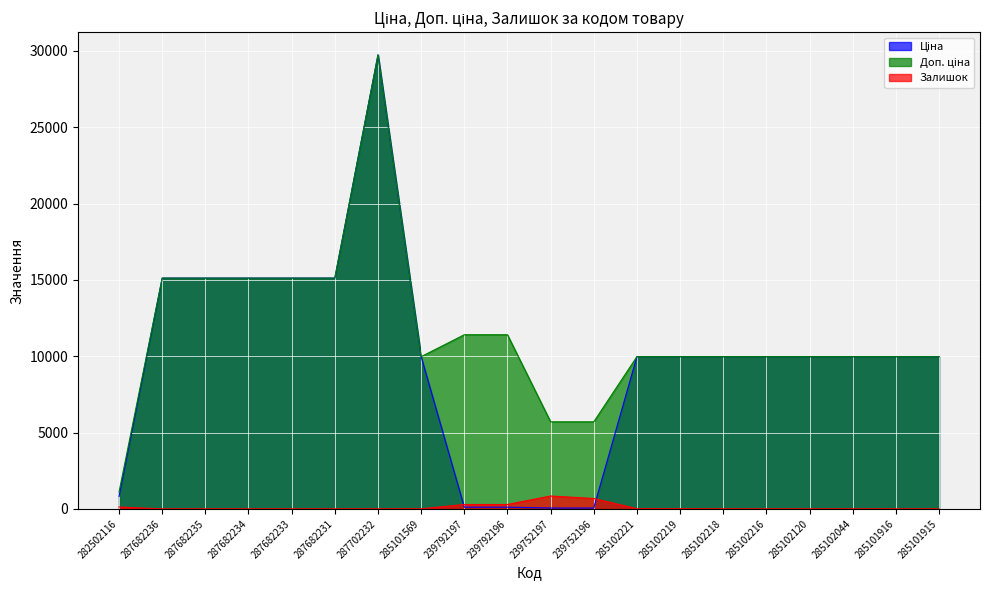

Read the Доп. ціна value at 285102216.

9975.0